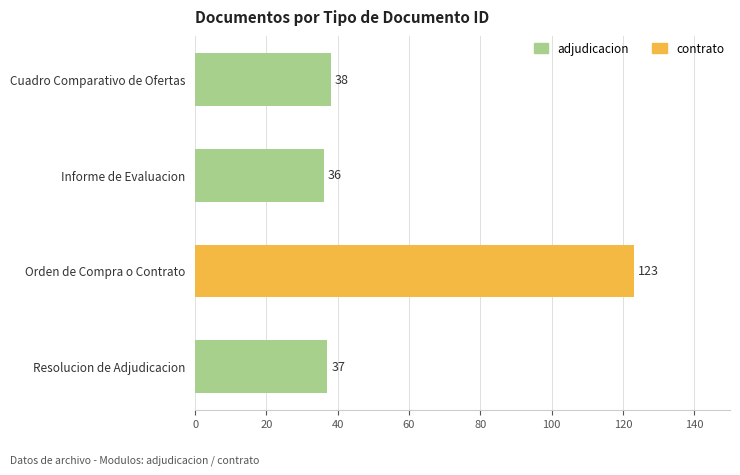

Rank the categories by value from lowest to highest.

Informe de Evaluacion, Resolucion de Adjudicacion, Cuadro Comparativo de Ofertas, Orden de Compra o Contrato